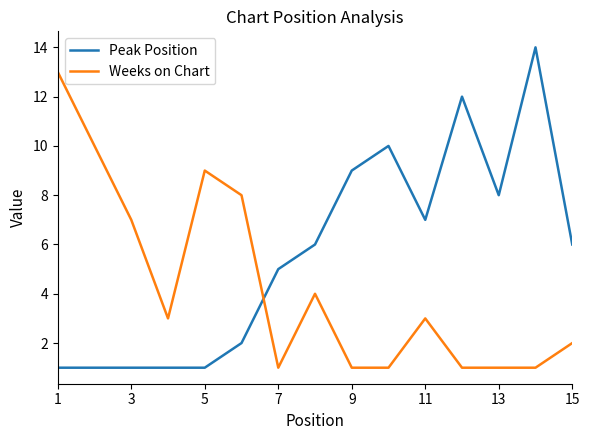

Which series has the largest total across all categories?

Peak Position